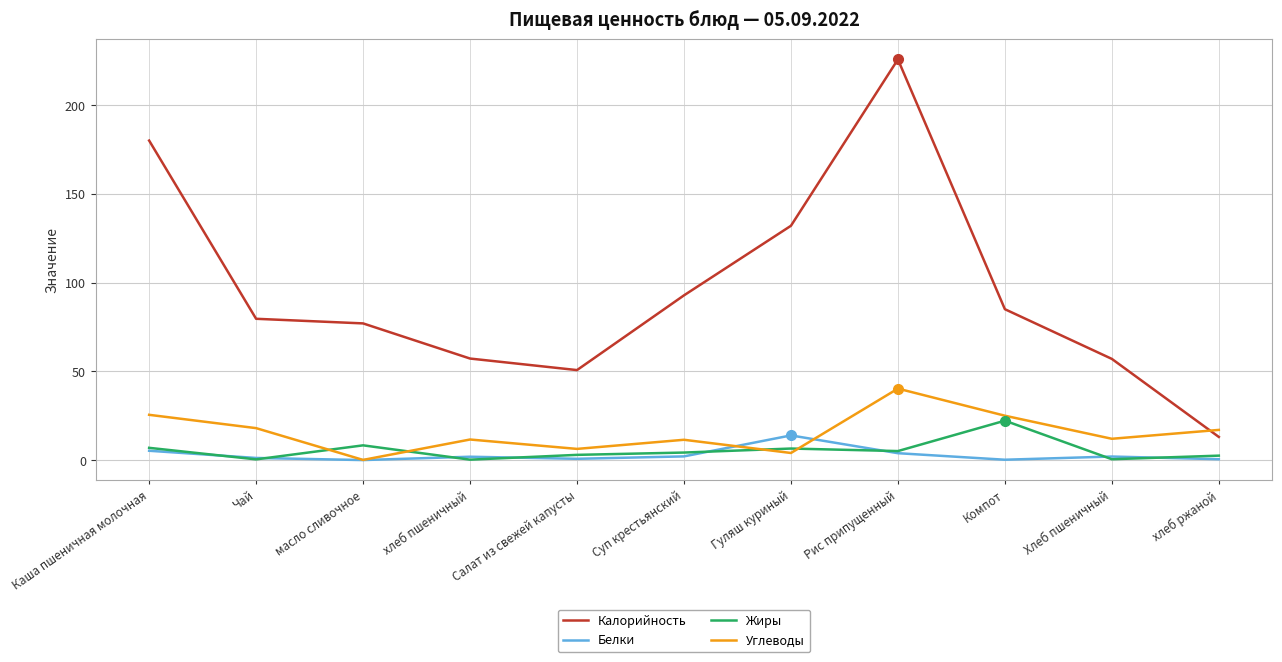

True or false: Углеводы and Жиры intersect in this chart.

True